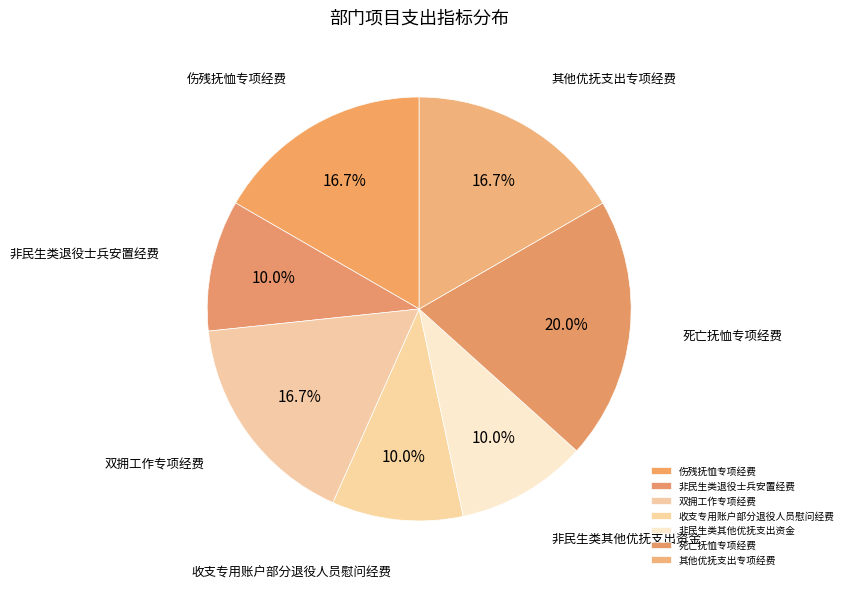

The 伤残抚恤专项经费 slice represents 17% of the pie. True or false?

True